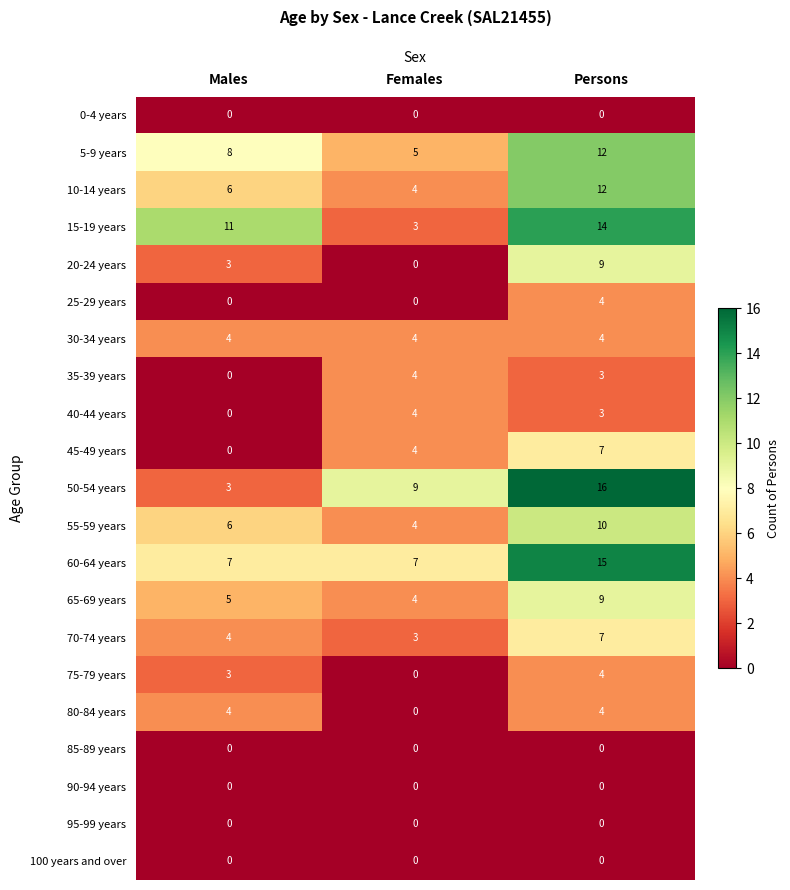

At which category is the sum across all series the highest?

Persons